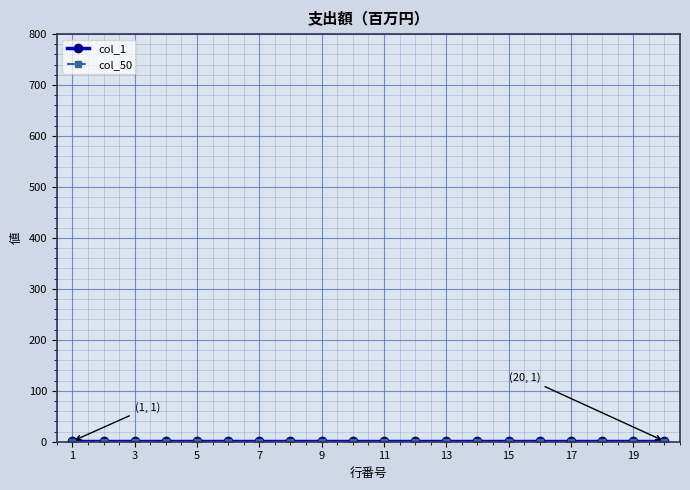

Is this an area chart (filled region under the line)?

No